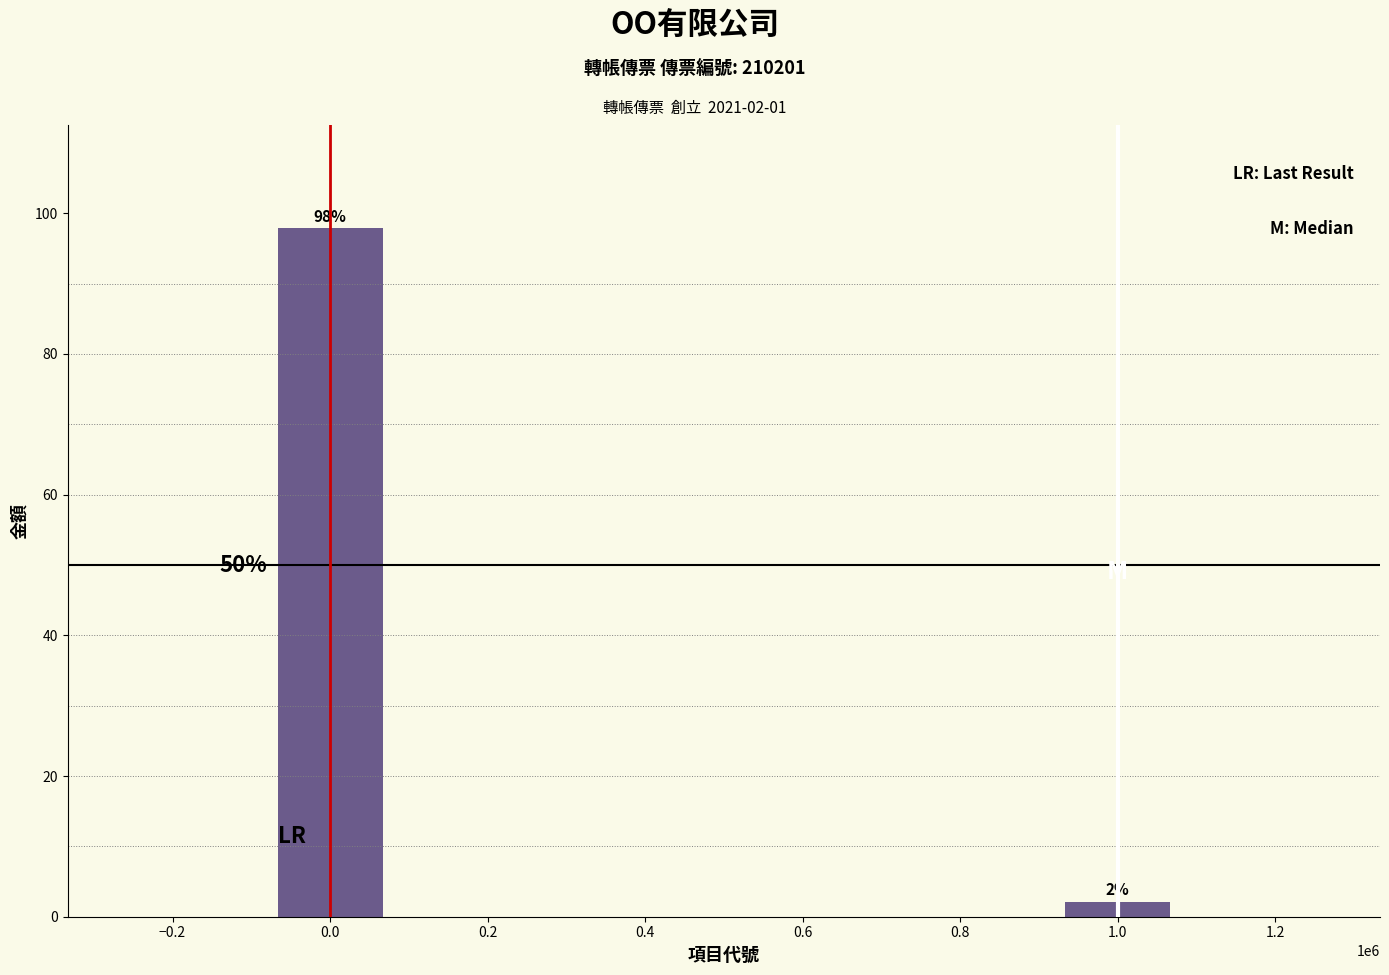

How many bars are there in total?

2